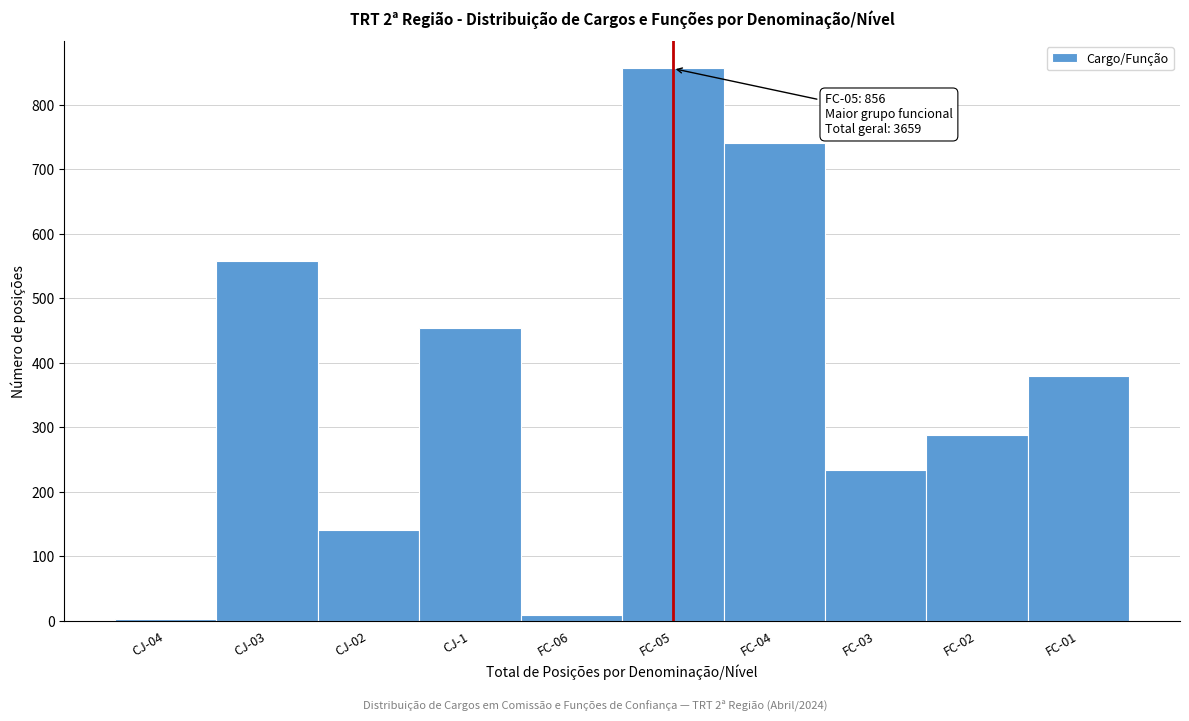

Reading left to right, what are all the values shown in this chart?

CJ-04=3	CJ-03=557	CJ-02=140	CJ-1=454	FC-06=8	FC-05=856	FC-04=740	FC-03=234	FC-02=288	FC-01=379